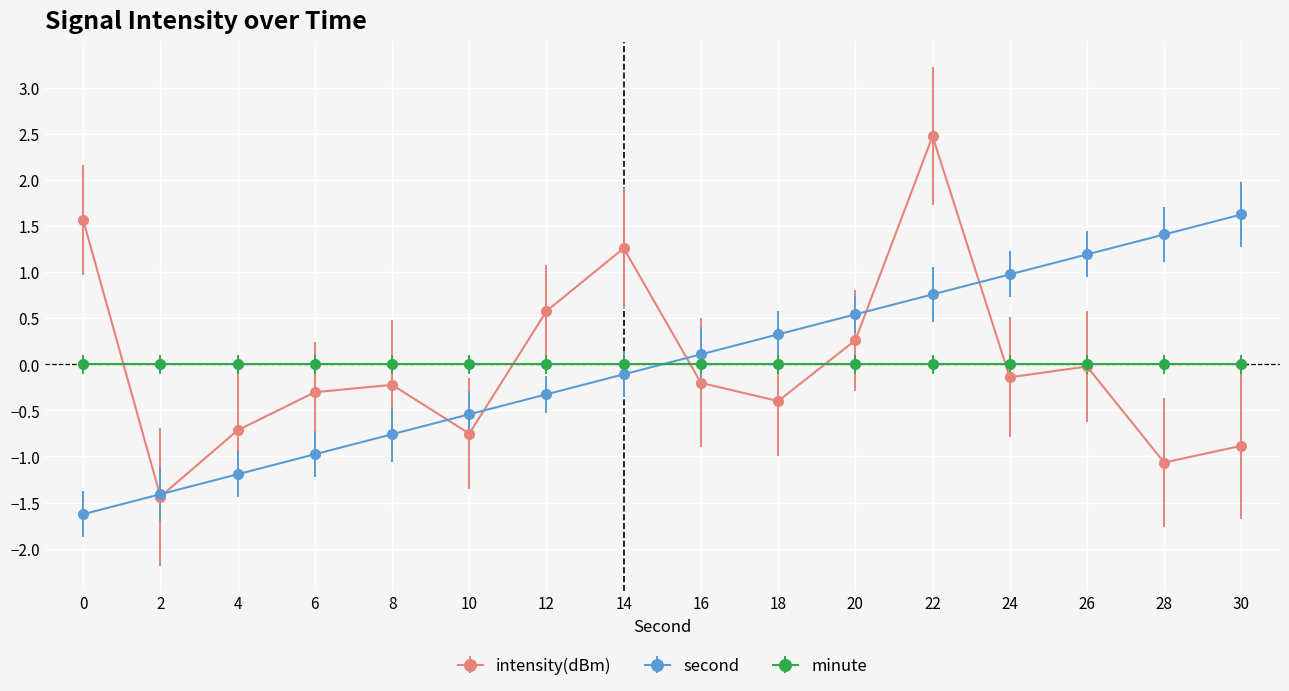

After their last crossing, which series has the higher values: second or intensity(dBm)?

second